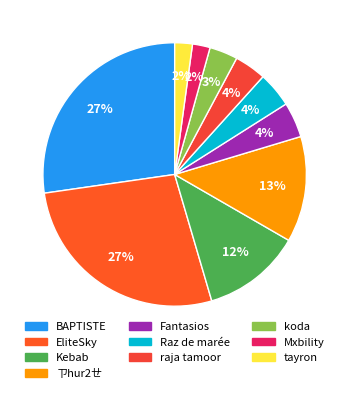

To the nearest percent, what percentage of the pie is Raz de marée?

4%